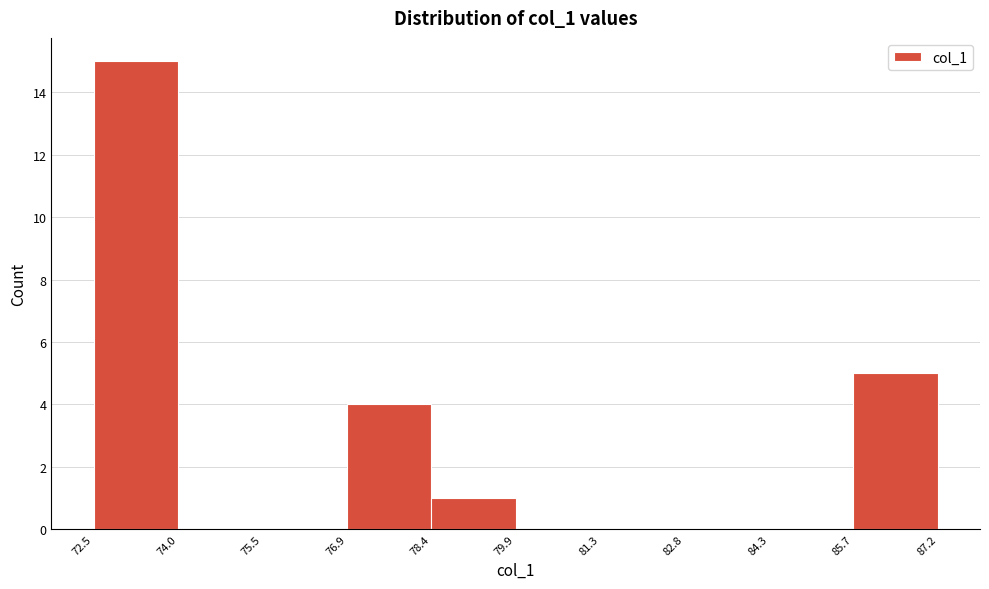

Reading left to right, list every bar in this chart as the range it spans on the x-axis followed by its height. The values are not printed on the chart, so give them approximately, as read against the axis.

72.5 to 74.0: 15
74.0 to 75.5: 0
75.5 to 76.9: 0
76.9 to 78.4: 4
78.4 to 79.9: 1
79.9 to 81.3: 0
81.3 to 82.8: 0
82.8 to 84.3: 0
84.3 to 85.7: 0
85.7 to 87.2: 5